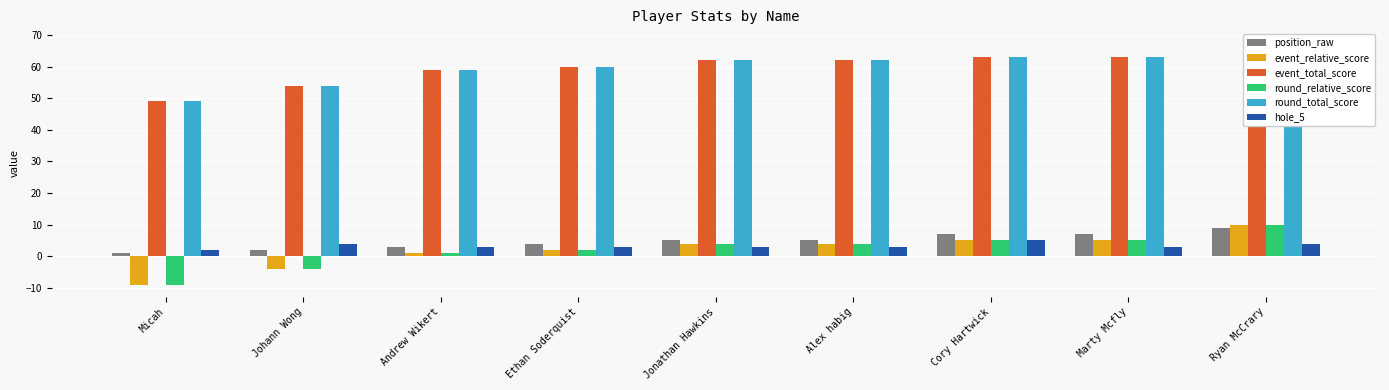

Reading left to right, transcribe all the data shown in this chart.

position_raw: 1	2	3	4	5	5	7	7	9
event_relative_score: -9	-4	1	2	4	4	5	5	10
event_total_score: 49	54	59	60	62	62	63	63	68
round_relative_score: -9	-4	1	2	4	4	5	5	10
round_total_score: 49	54	59	60	62	62	63	63	68
hole_5: 2	4	3	3	3	3	5	3	4